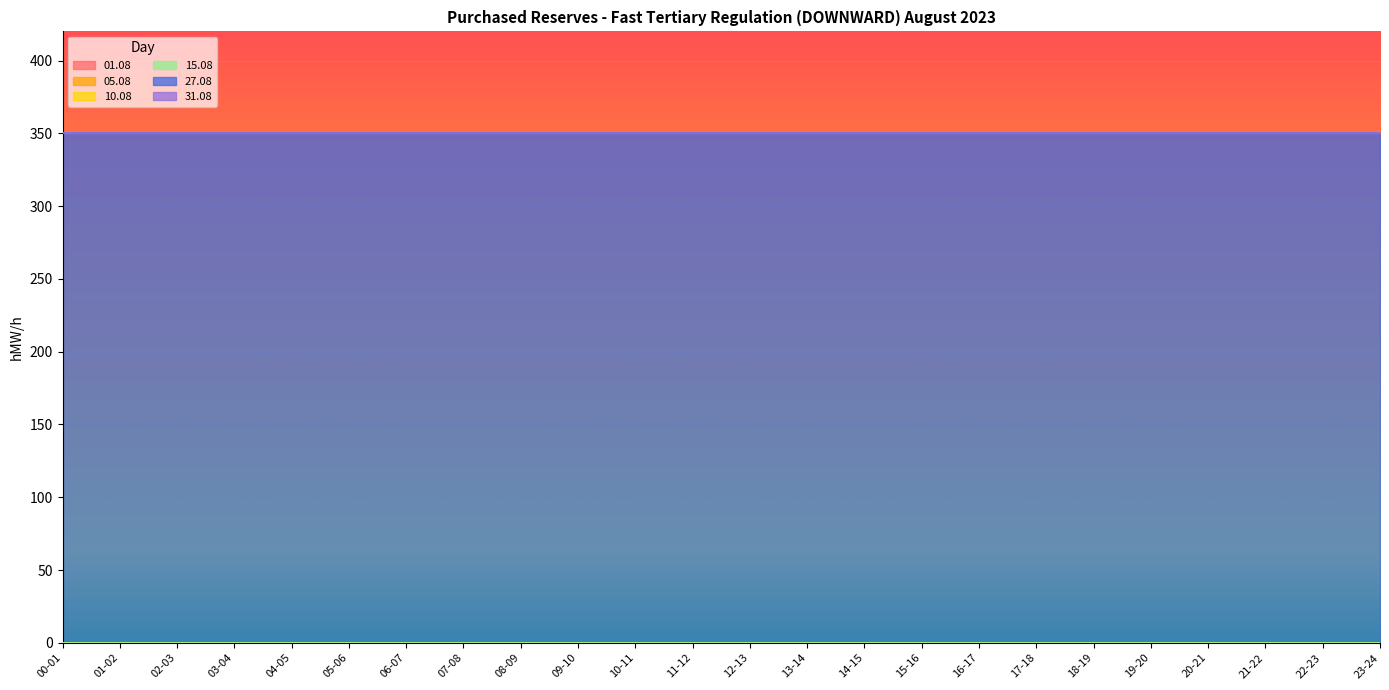

Which series has the largest range (max minus min)?

01.08